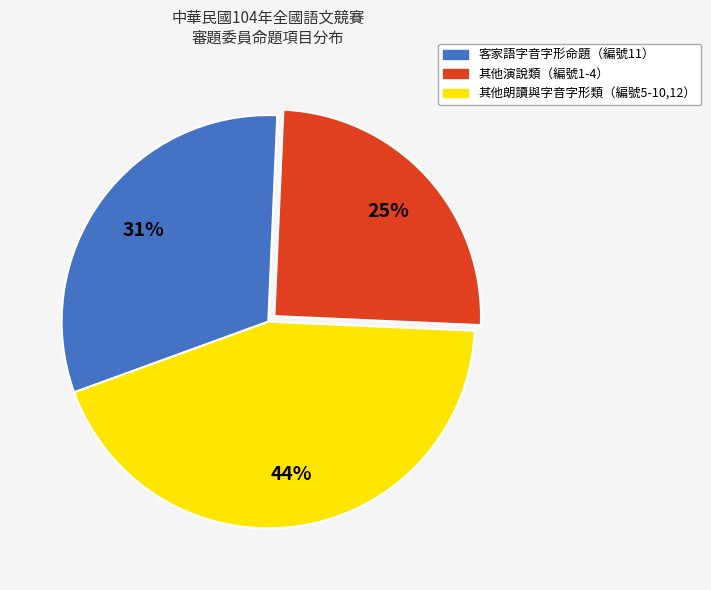

Does any single category account for the majority?

No